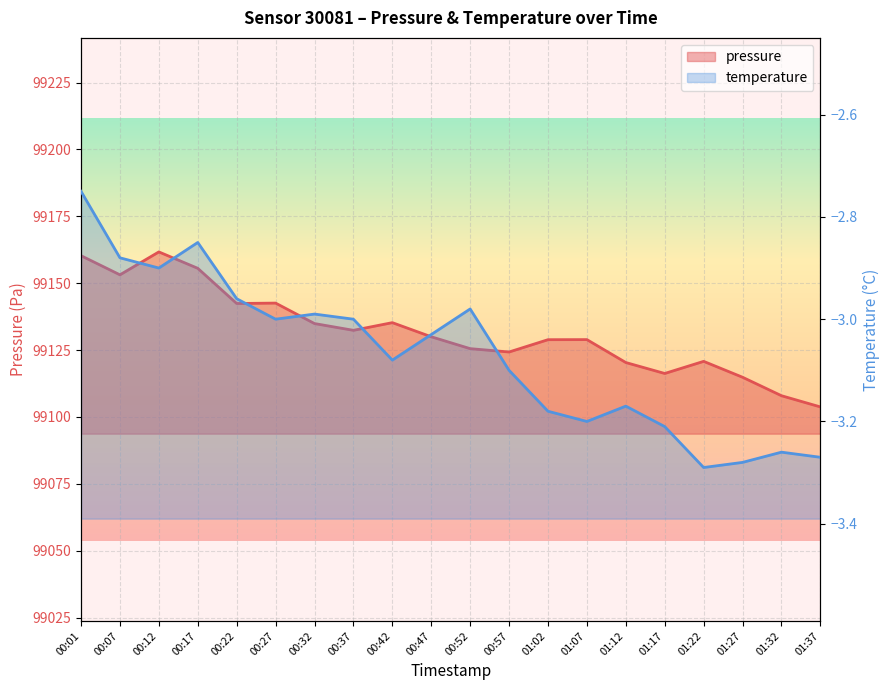

What is the label of the 20th point from the right?

00:01